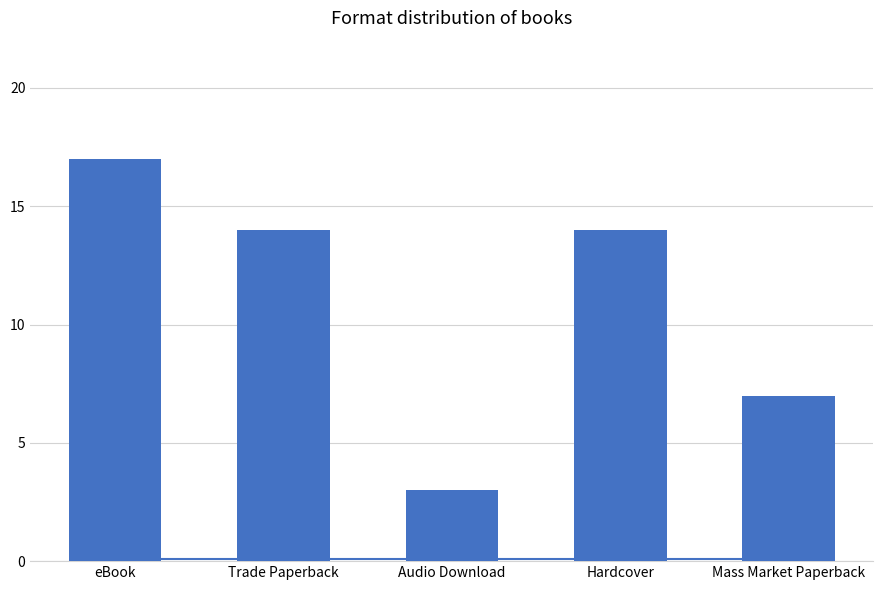

What is the change in value from eBook to Trade Paperback?

-3